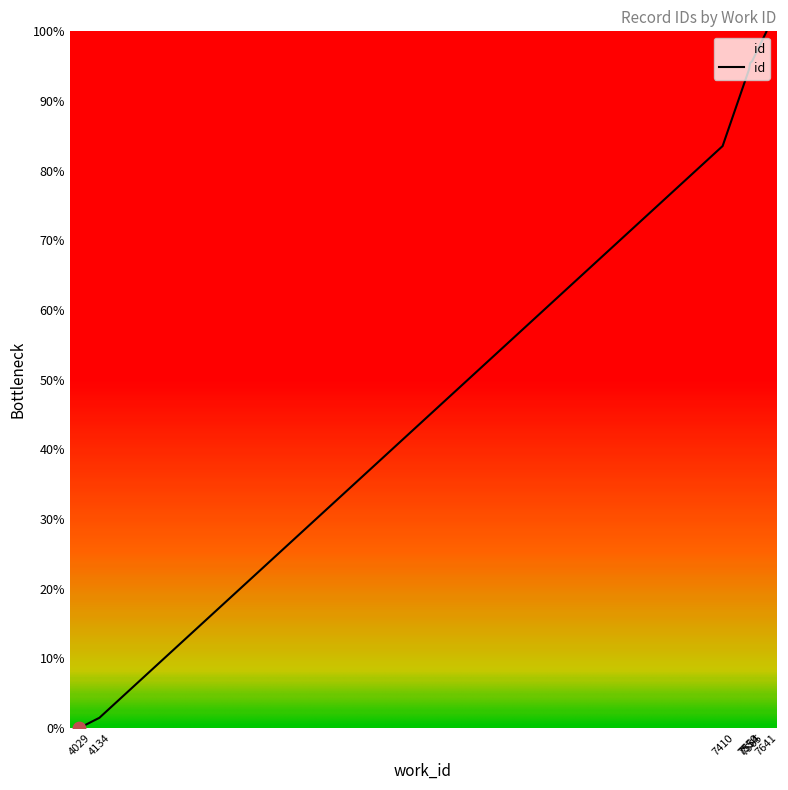

Approximately how many times larger is the value at 7641 compared to 7641?

1.0